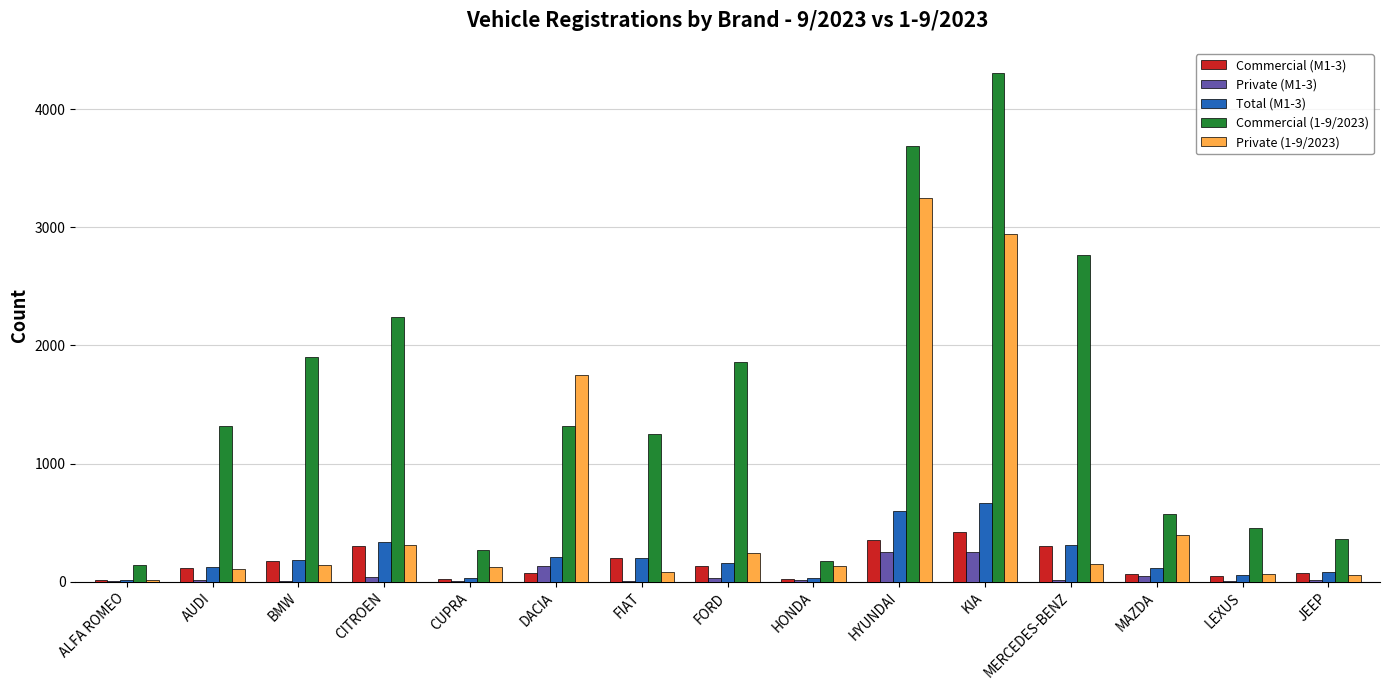

The Commercial (M1-3) series shows 299 at CITROEN. True or false?

True